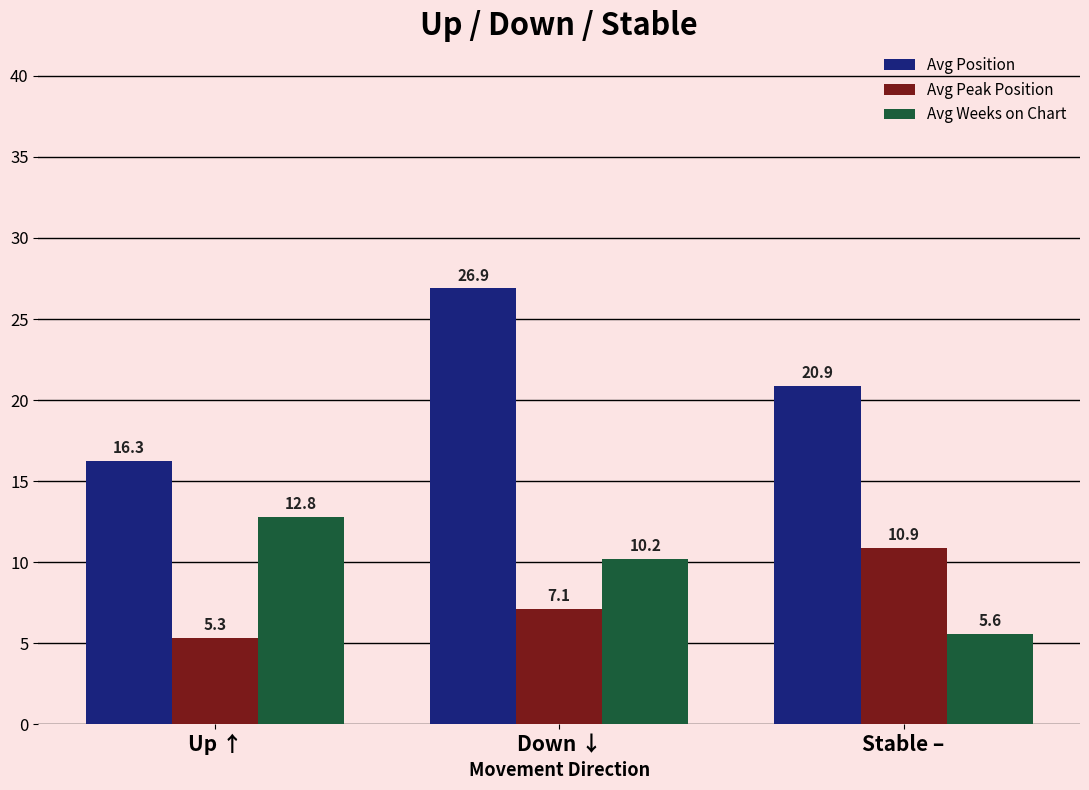

What is the difference between the Avg Position values at Down ↓ and Up ↑?

10.6